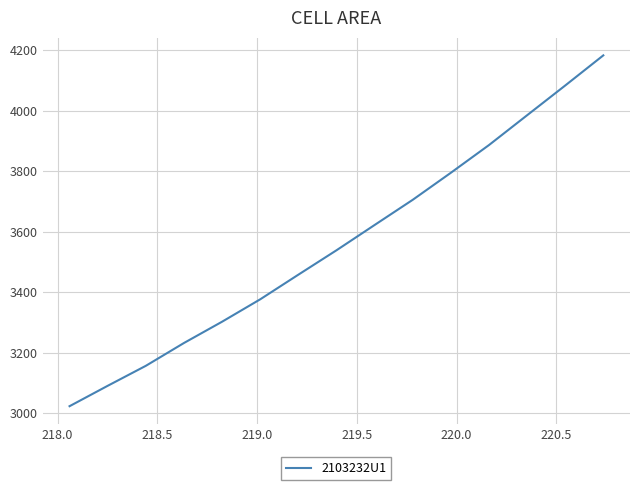

What is the smallest value displayed?

3023.4